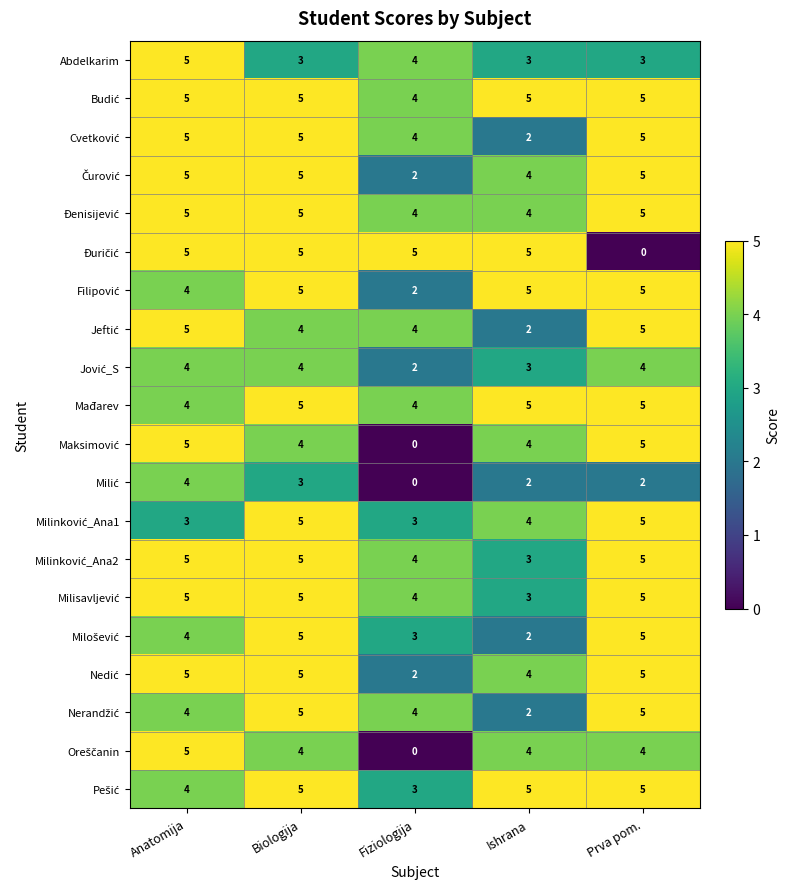

The value of Mađarev at Prva pom. is 9. True or false?

False